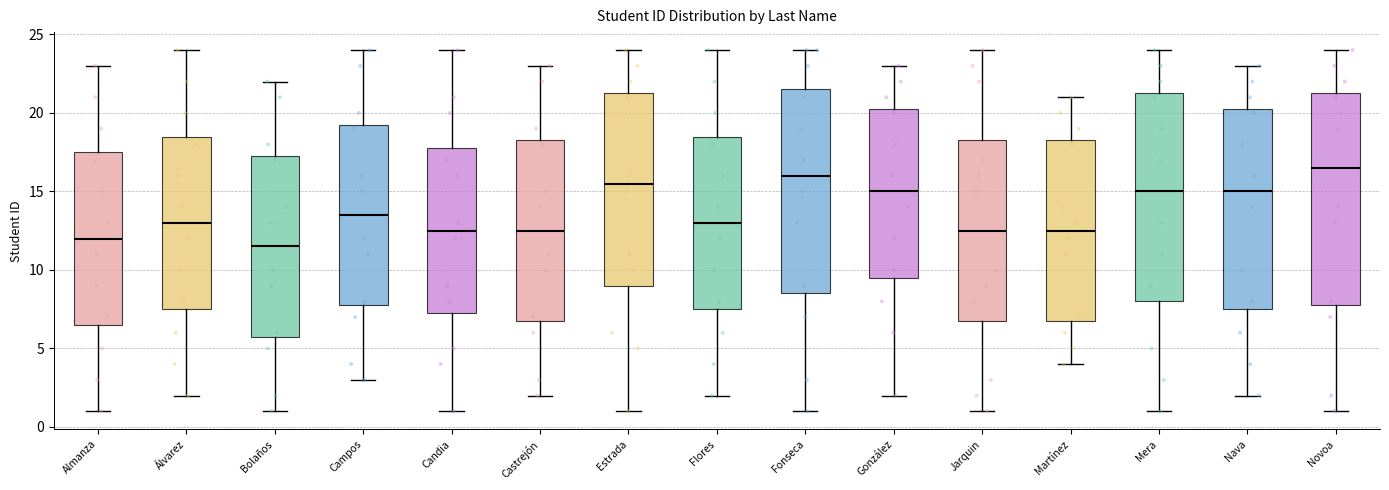

Which box has the lowest median line?

Bolaños